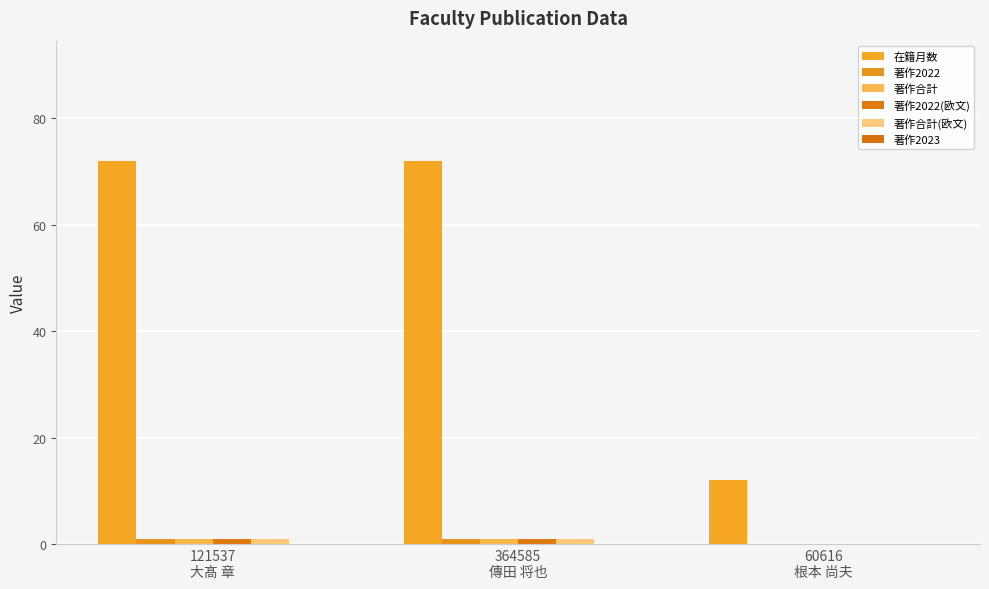

What is the sum of the 著作合計 values at 121537
大髙 章 and 60616
根本 尚夫?

1